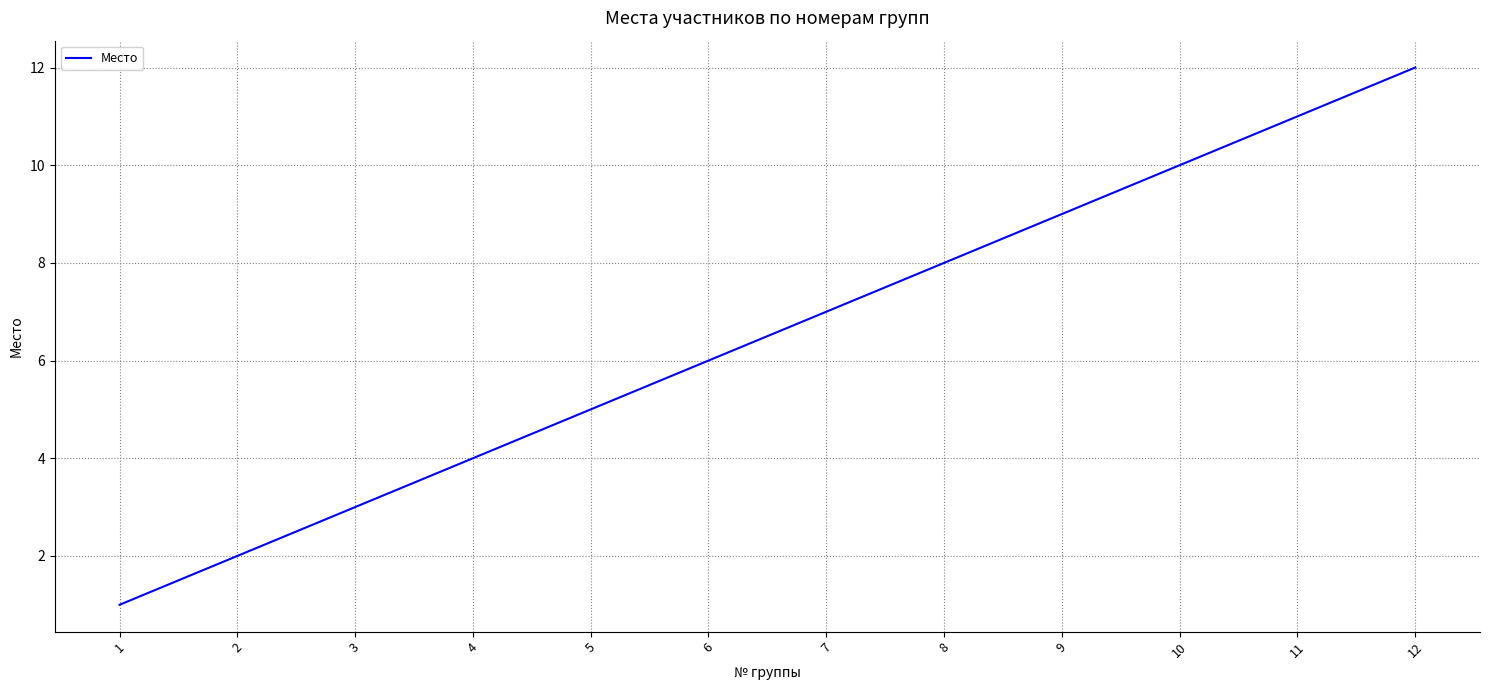

What is the change in value from 6 to 10?

+4